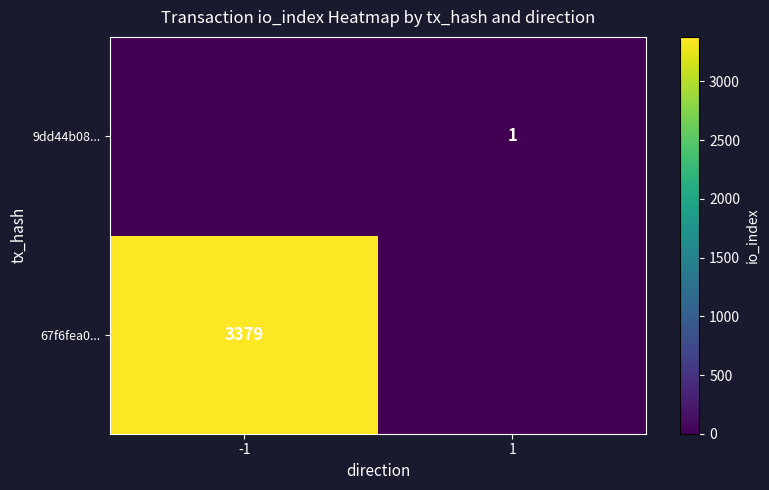

Is the value of 9dd44b08... at 1 greater than the value of 67f6fea0... at -1?

No